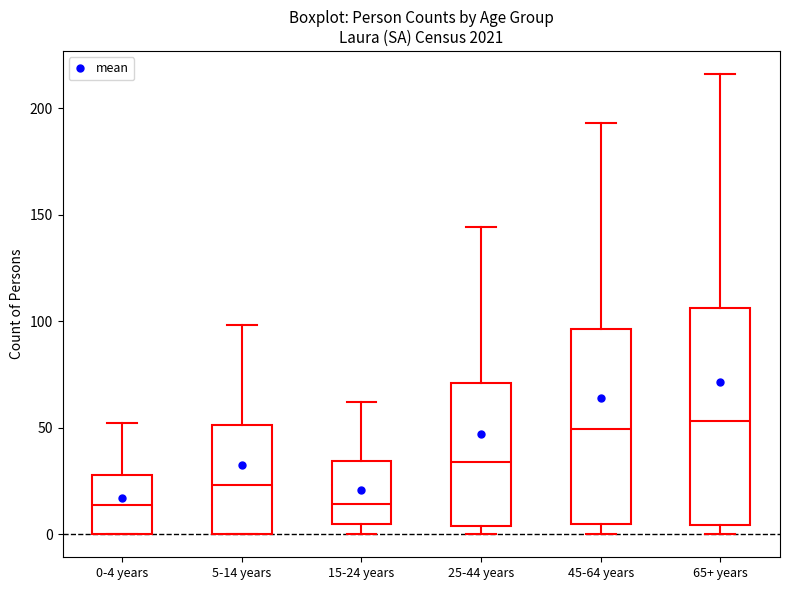

Reading left to right, read every box against the y-axis: the position of its median line, the range the box covers, and the ends of its whiskers. The values are not printed on the chart, so give them approximately, as read against the axis.

0-4 years: median 15, box 0 to 30, whiskers 0 to 50
5-14 years: median 25, box 0 to 50, whiskers 0 to 100
15-24 years: median 15, box 5 to 35, whiskers 0 to 60
25-44 years: median 35, box 5 to 70, whiskers 0 to 145
45-64 years: median 50, box 5 to 95, whiskers 0 to 195
65+ years: median 55, box 5 to 105, whiskers 0 to 215